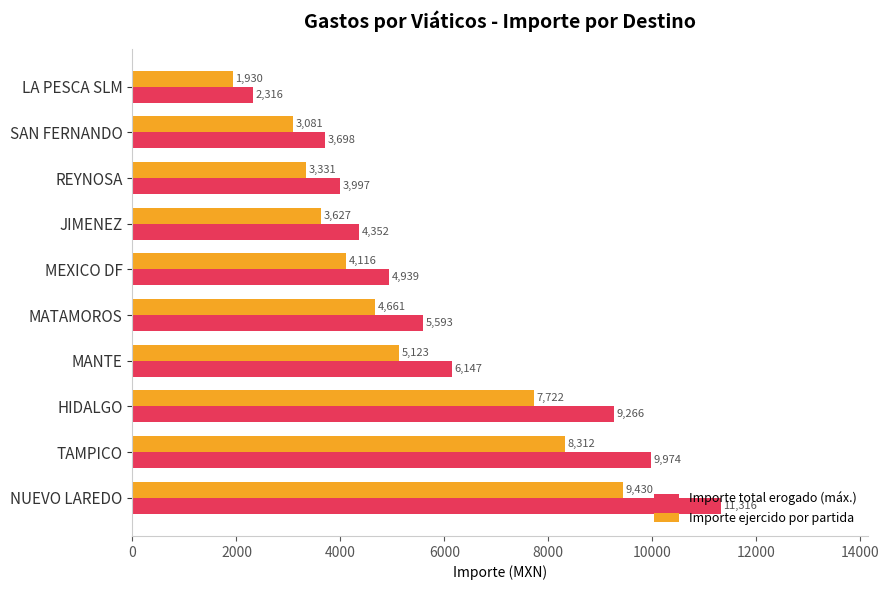

Where is Importe ejercido por partida nearest to the value 5680?

MANTE